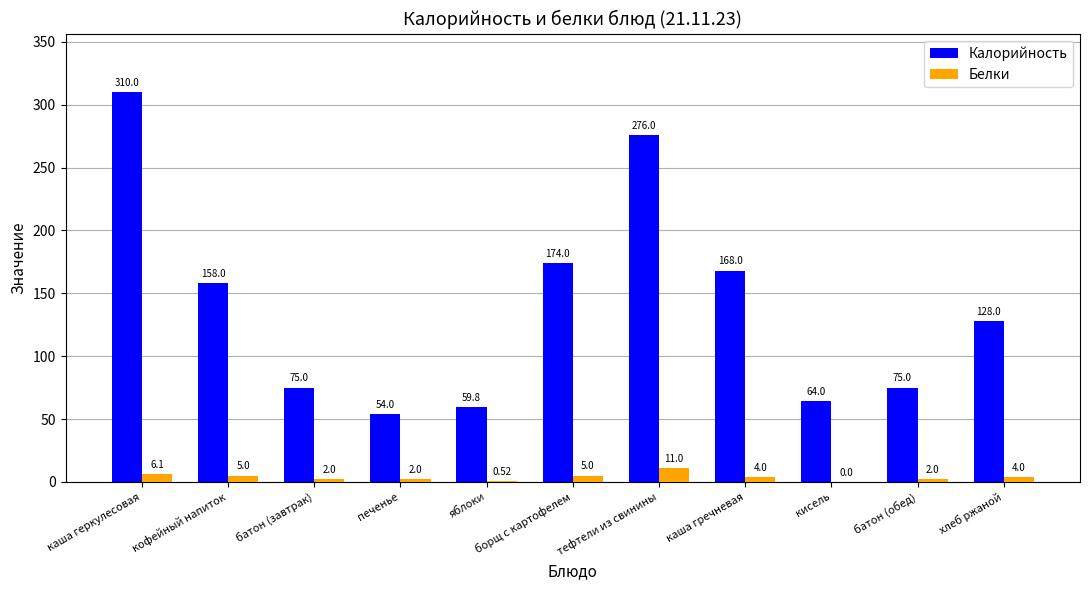

True or false: Калорийность has a value of 276.0 at тефтели из свинины.

True